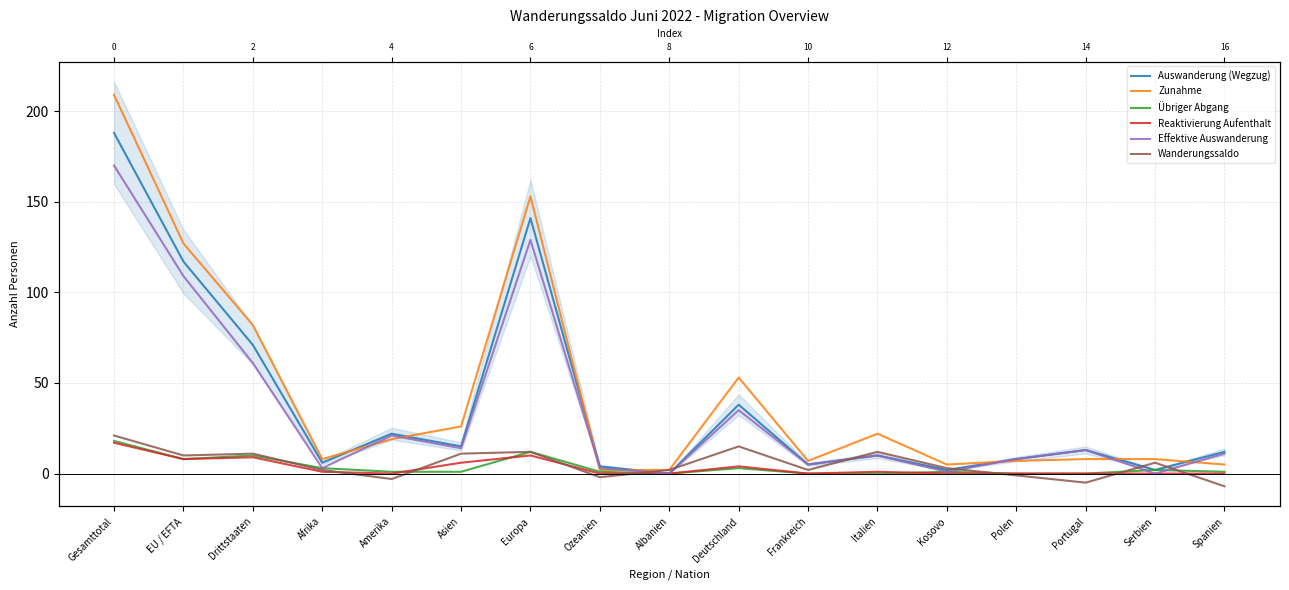

The value of Wanderungssaldo at Polen is -2. True or false?

False